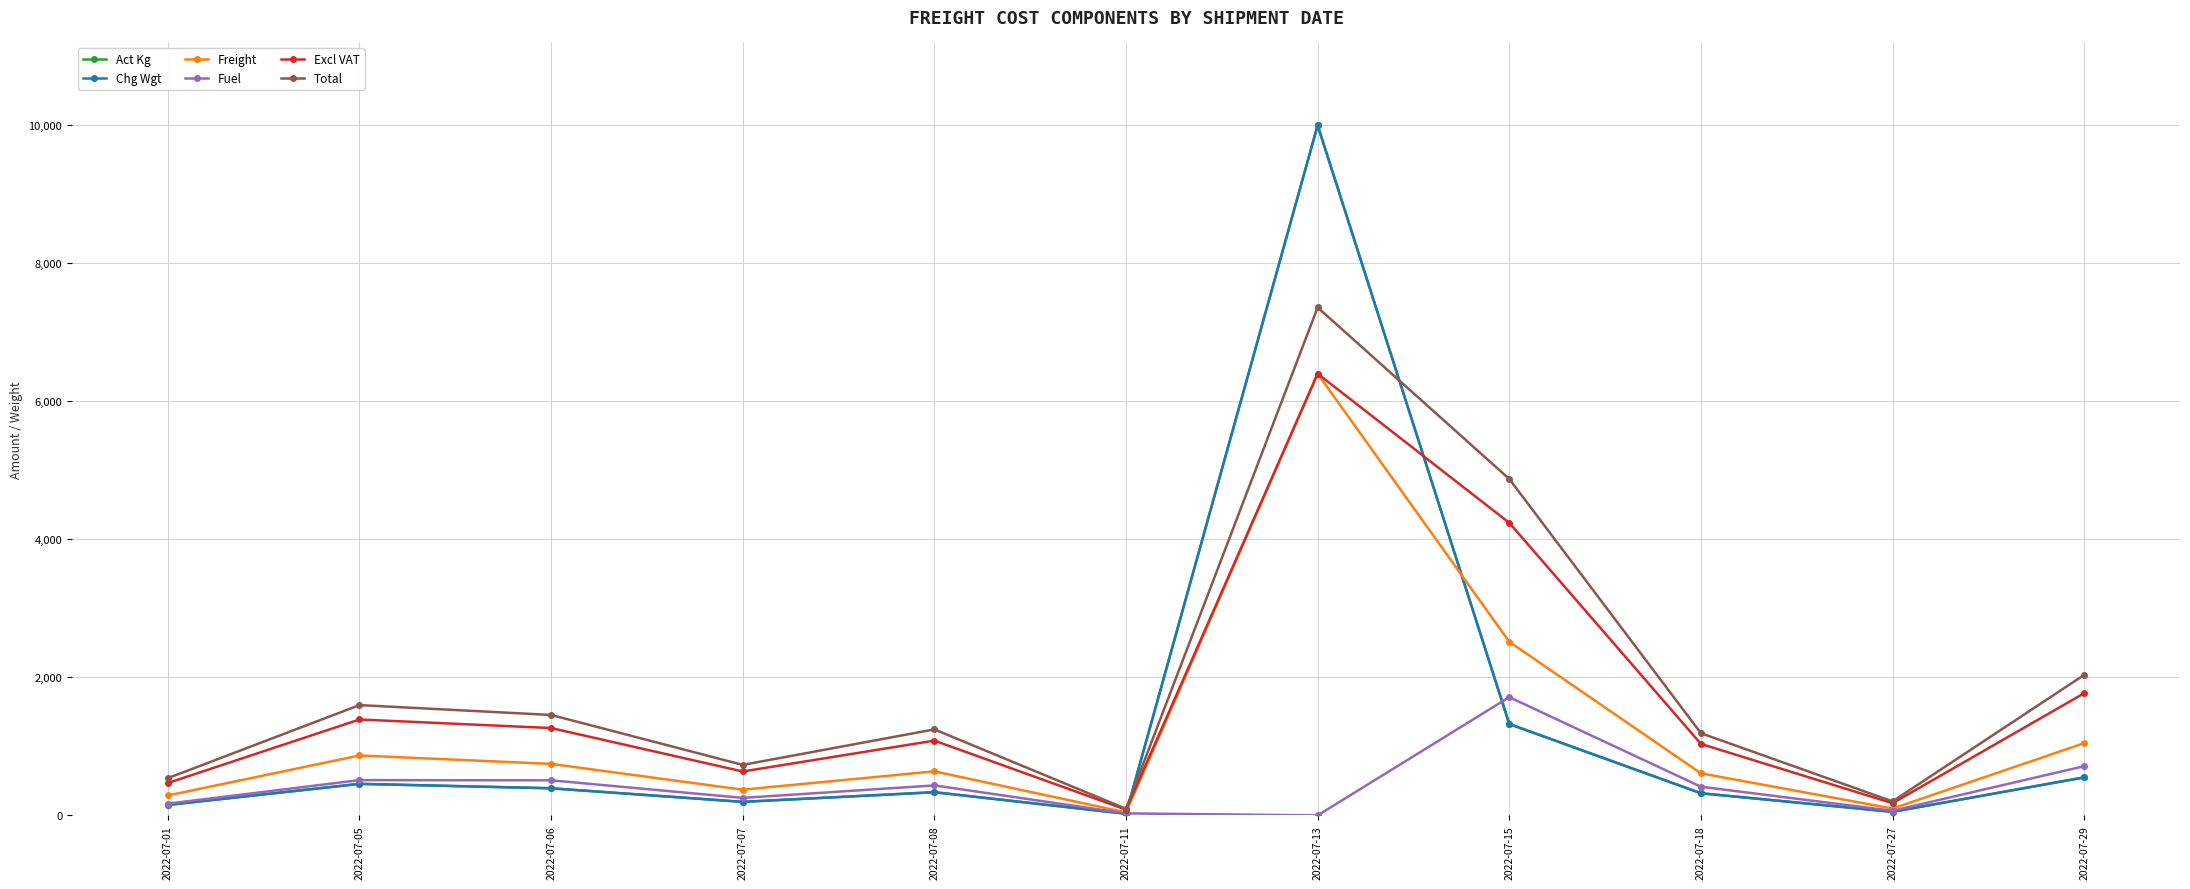

Which category has the highest value across all series?

2022-07-13